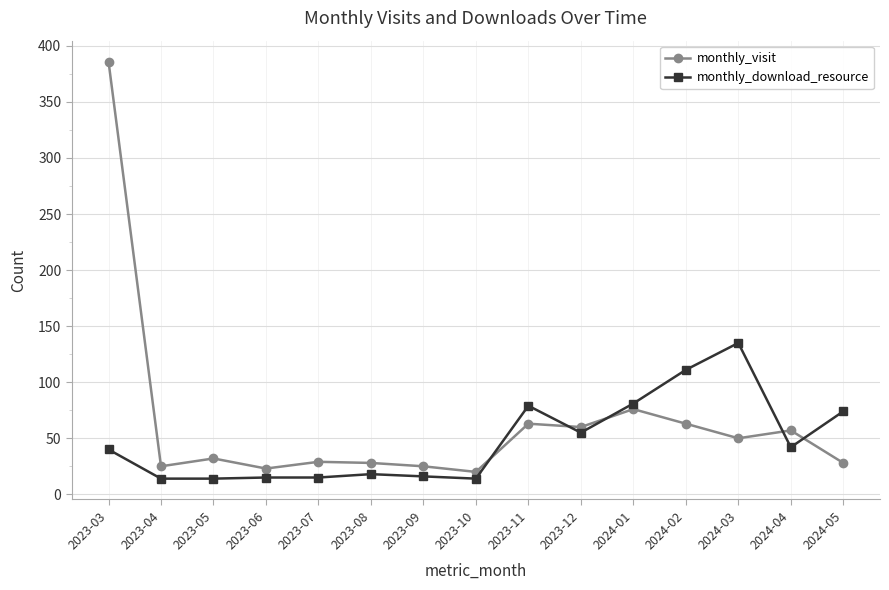

True or false: monthly_download_resource and monthly_visit cross at least once.

True